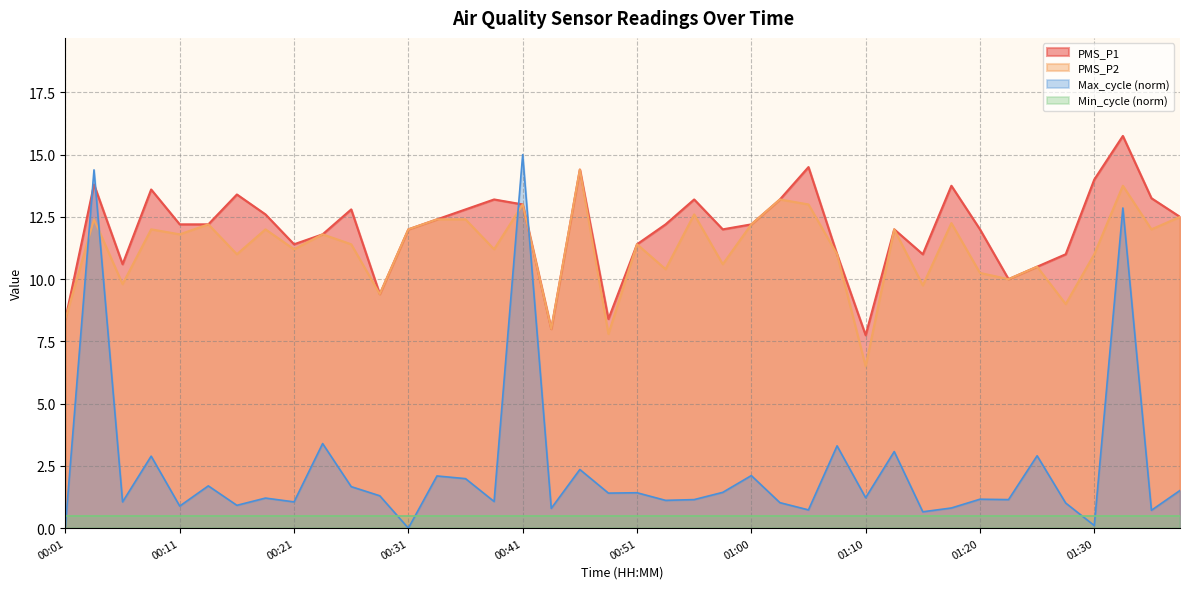

Rank the series by their maximum value, from lowest to highest.

Min_cycle (norm), PMS_P2, Max_cycle (norm), PMS_P1